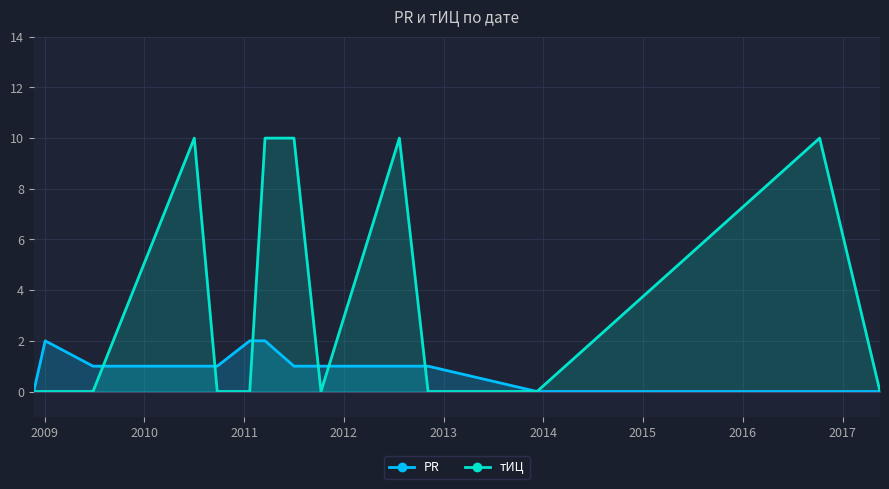

List the series in order of their peak value, highest first.

тИЦ, PR